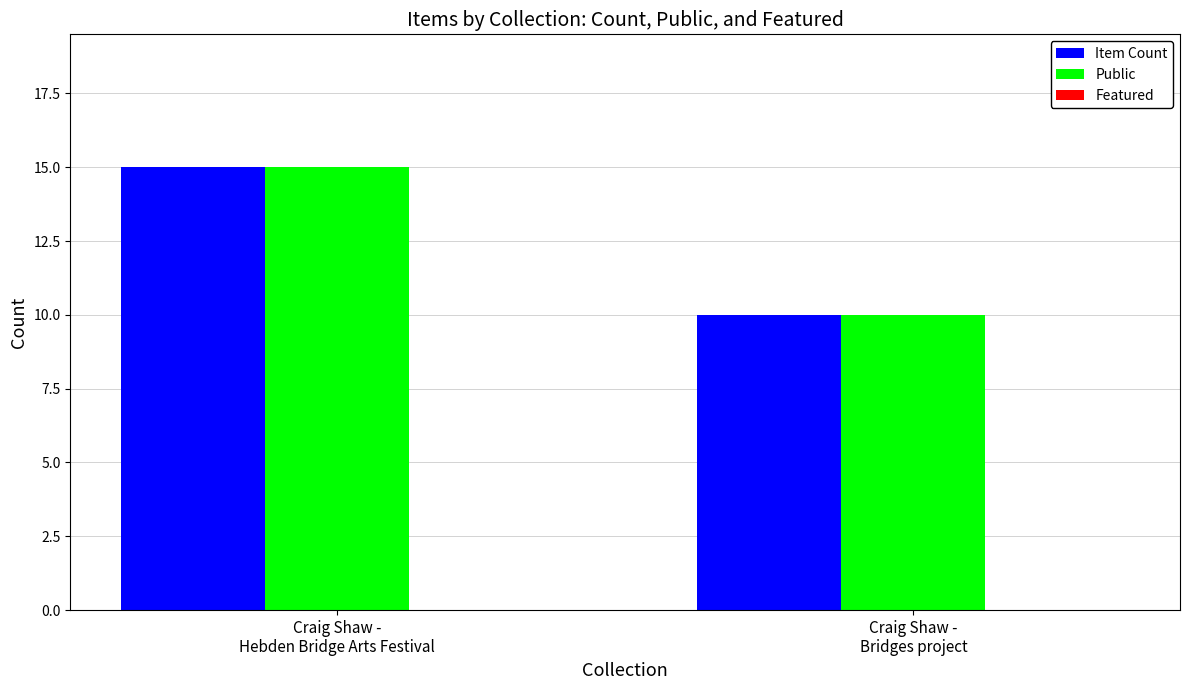

How many bars are there in each group?

2